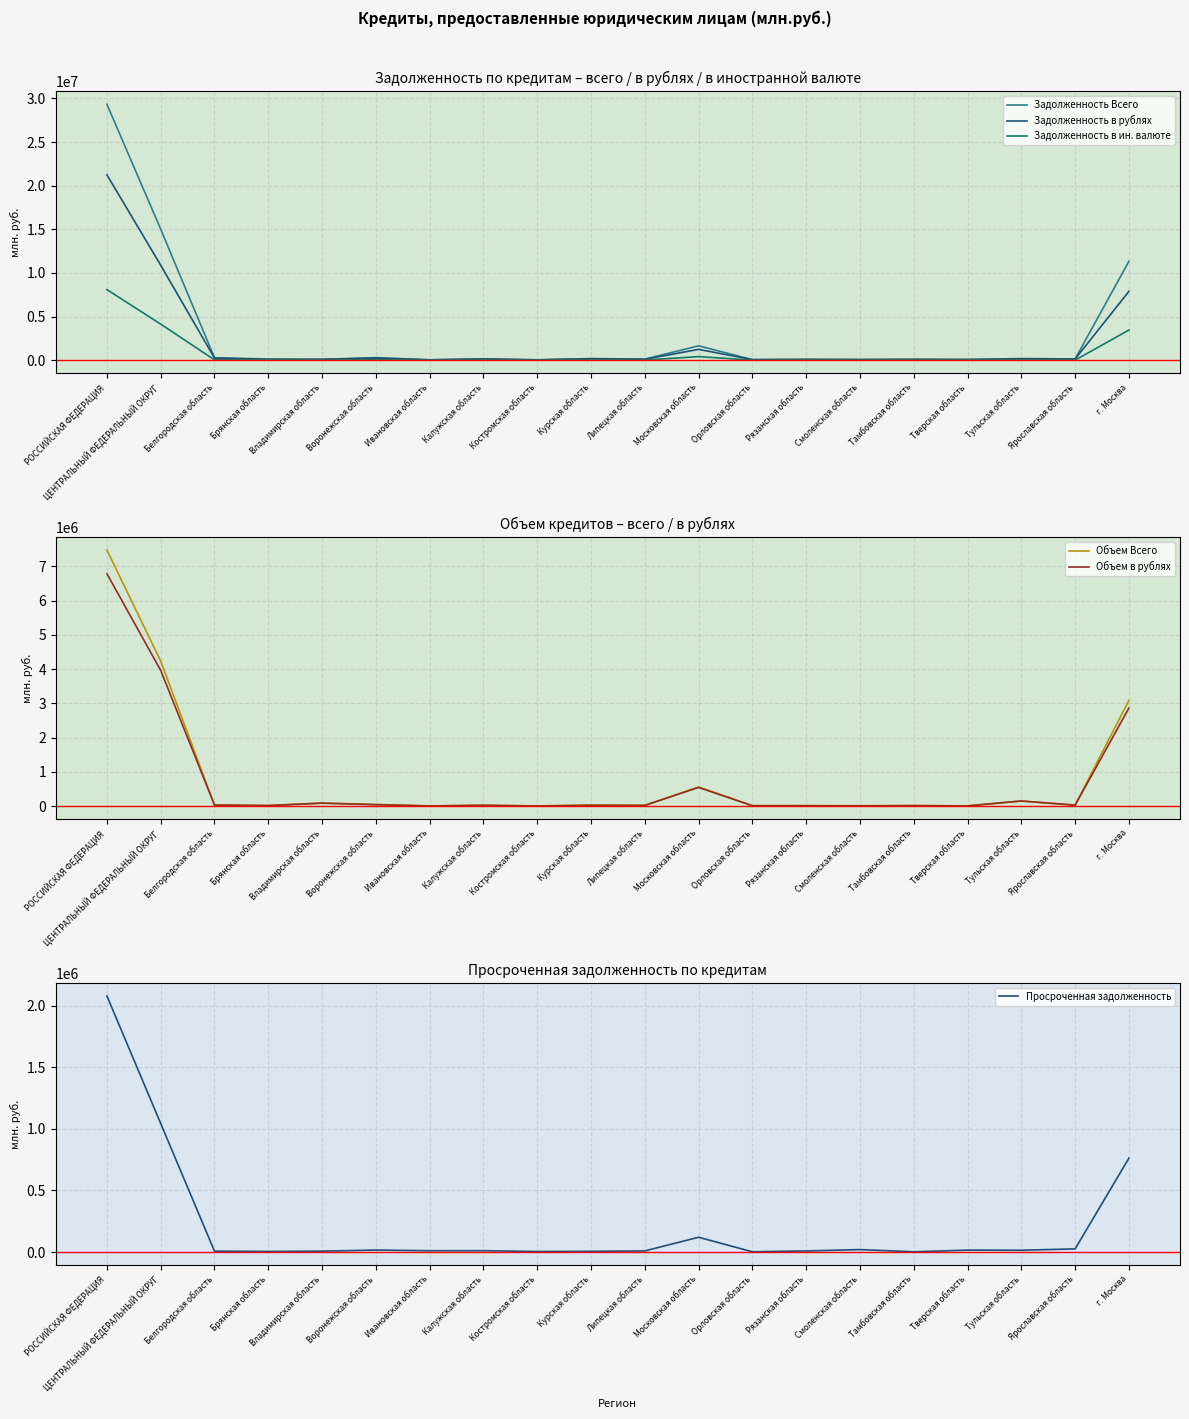

What is the label of the 17th point from the right?

Брянская область